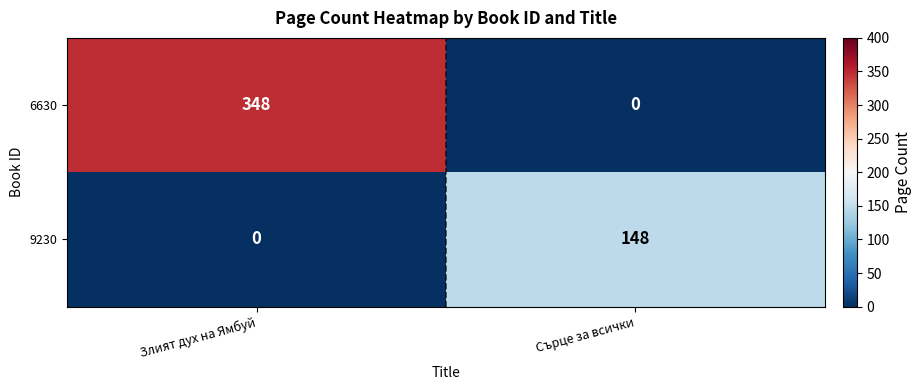

Rank the series by their maximum value, from highest to lowest.

6630, 9230